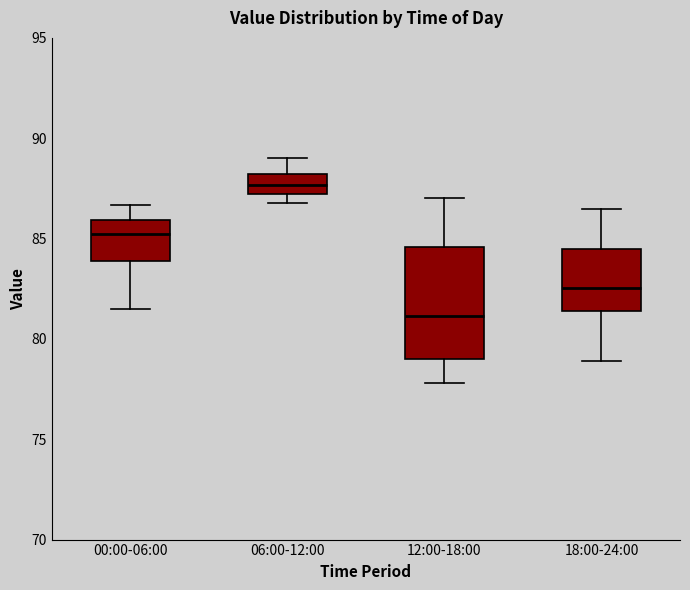

Which box is the tallest, from its lower edge to its upper edge?

12:00-18:00